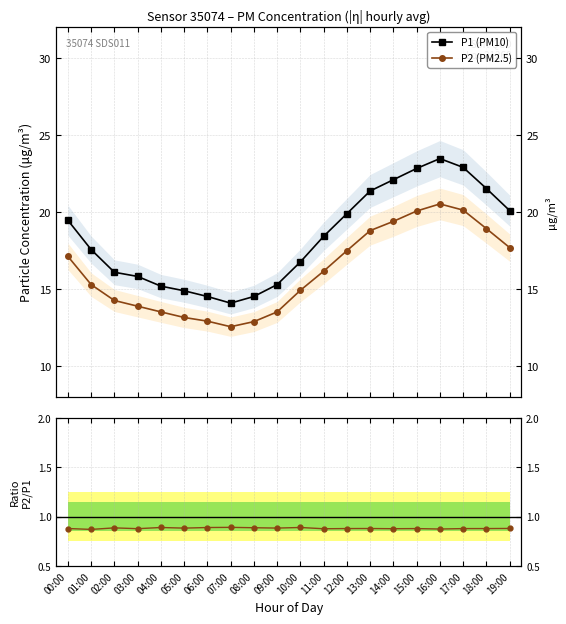

How many series are shown in this chart?

3